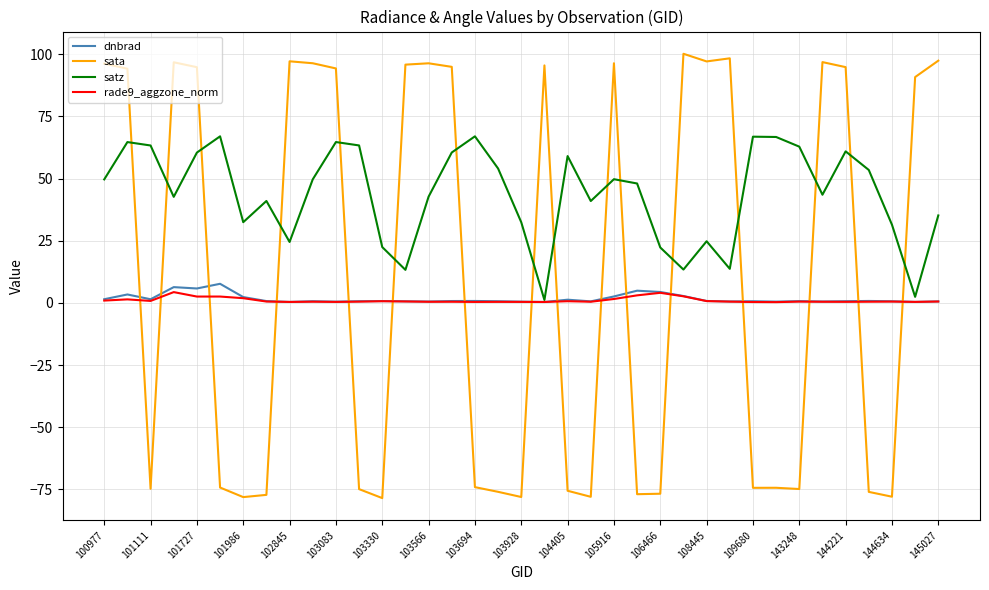

Which series has the widest spread of values?

sata